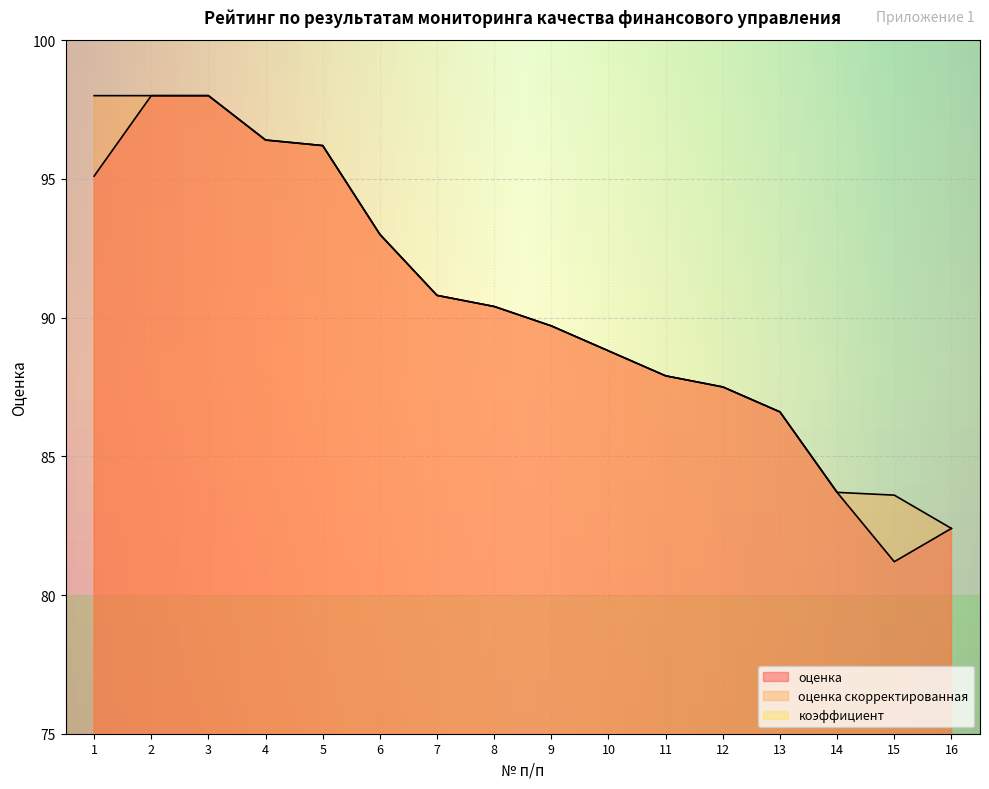

List the series in order of their peak value, highest first.

оценка, оценка скорректированная, коэффициент